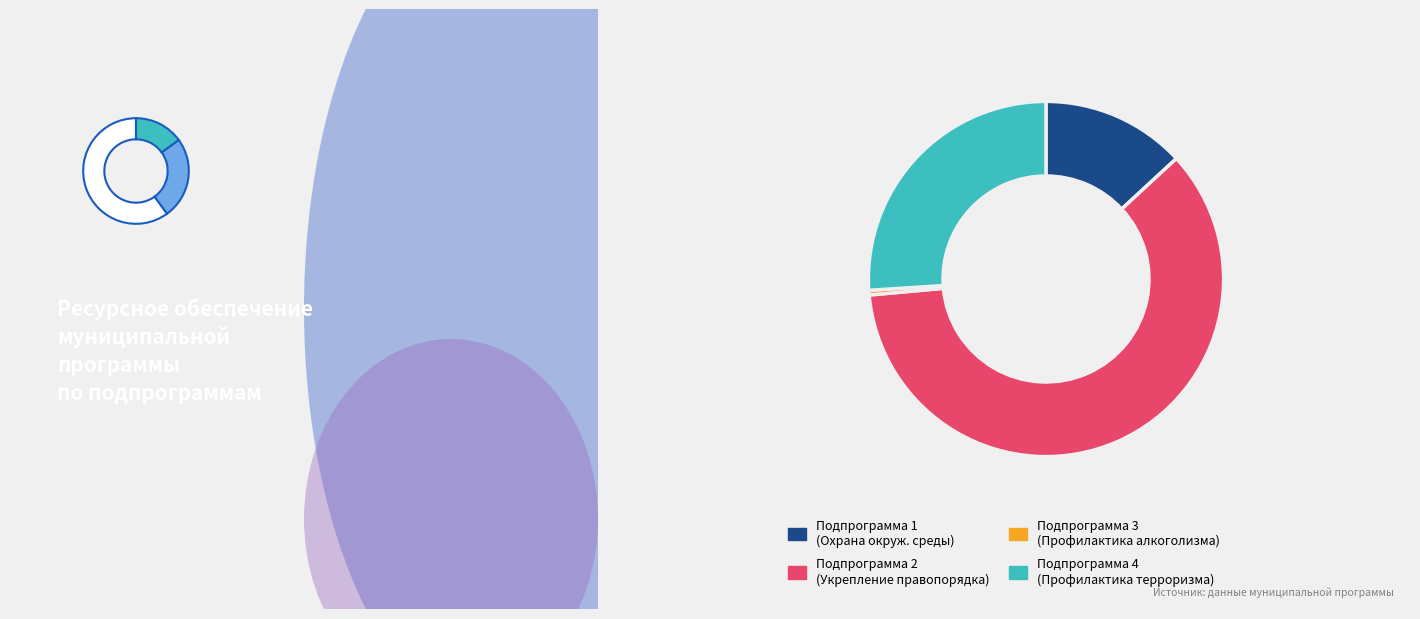

To the nearest percent, what is the difference between the Подпрограмма 1 (Охрана окружающей среды) and Подпрограмма 2 (Укрепление правопорядка) slice percentages?

47%